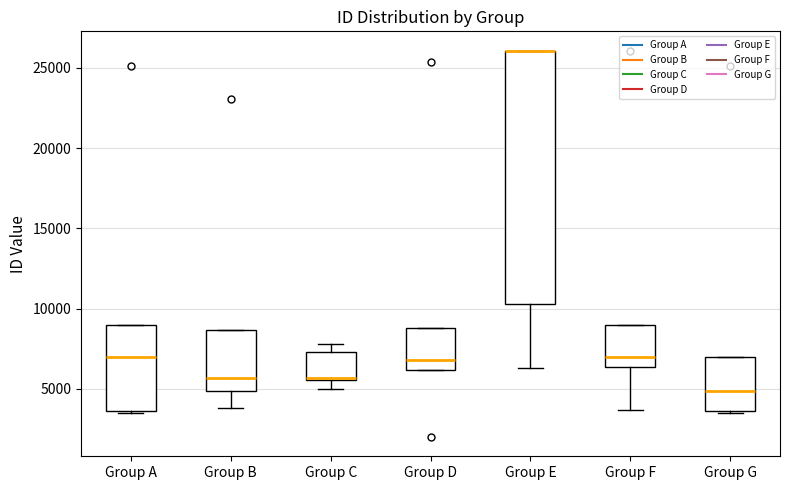

Where does the lower whisker of the box for Group F end on the y-axis? The values are not printed on the chart, so give them approximately, as read against the axis.

3500